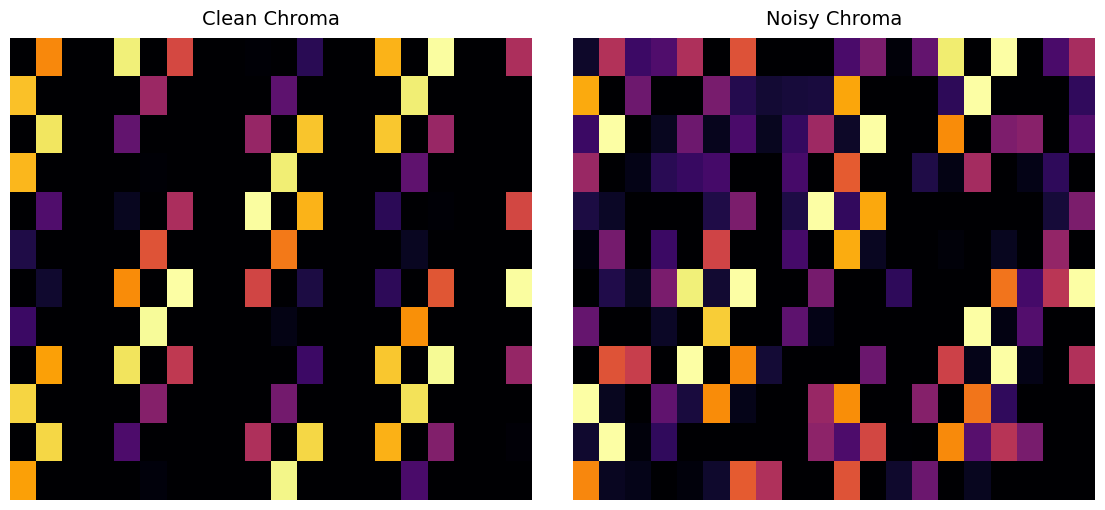

At how many categories does at least one series exceed 0?

20